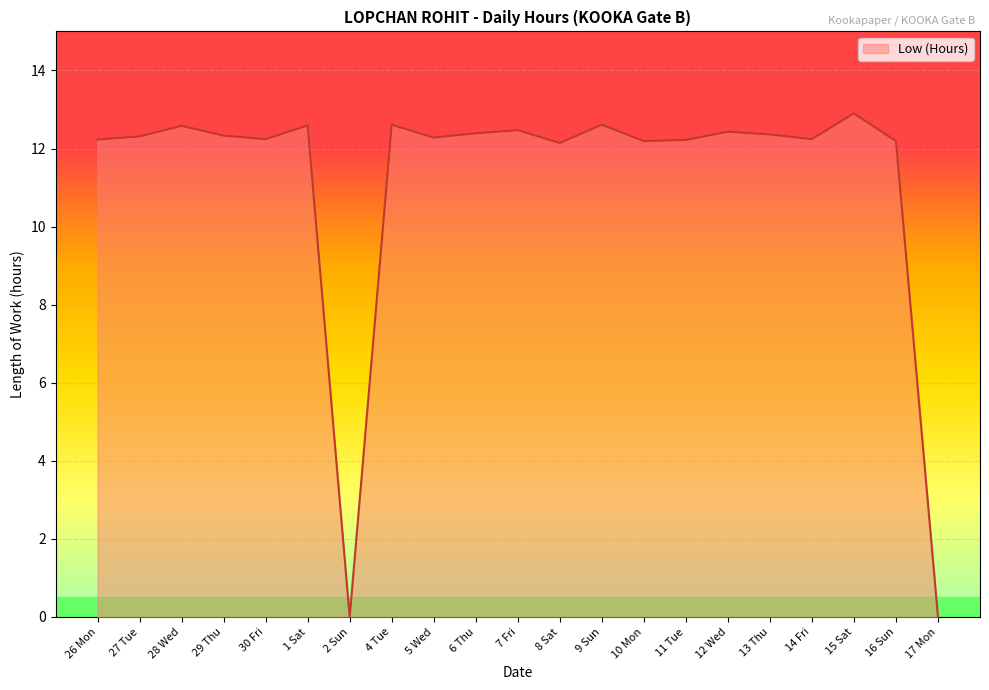

What position from the right is 28 Wed?

19